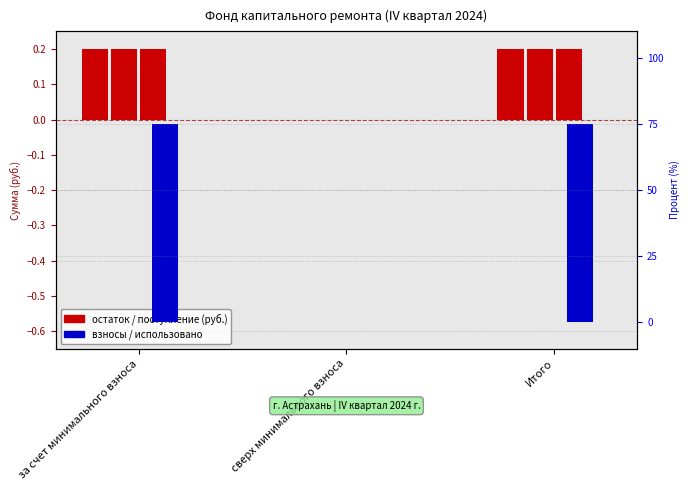

How many bars are there in total?

15